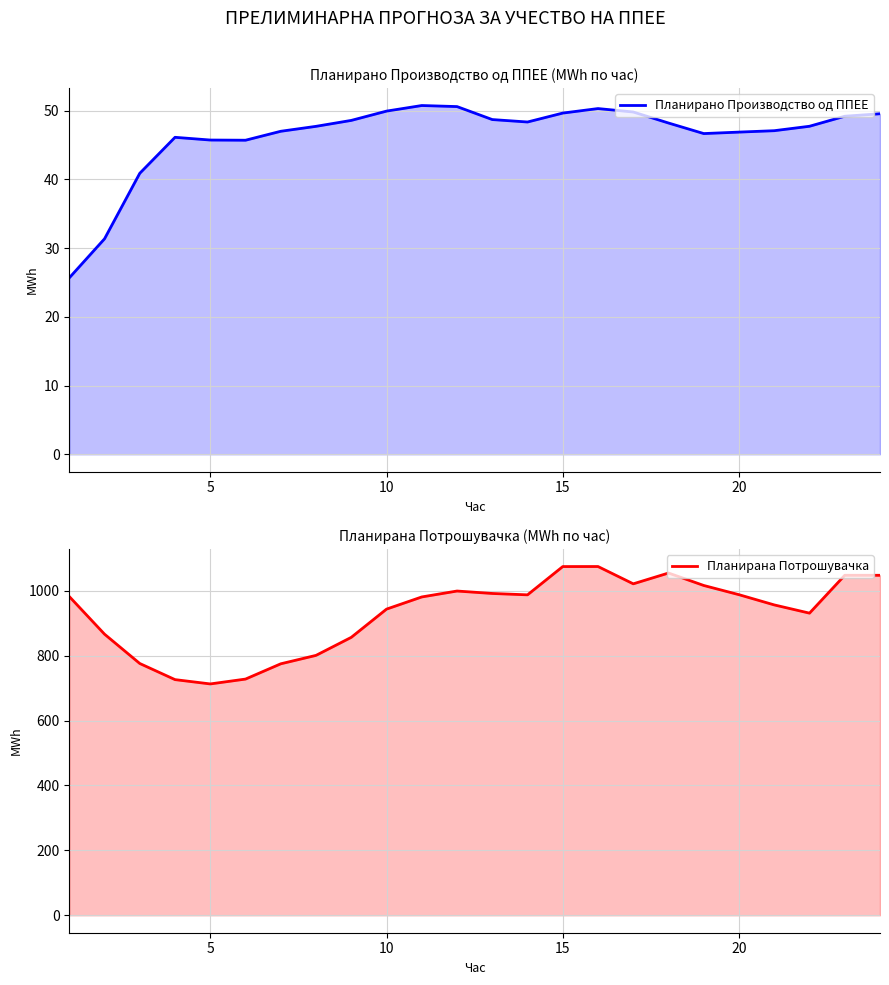

What are all the series names shown in the legend?

Планирано Производство од ППЕЕ, Планирана Потрошувачка